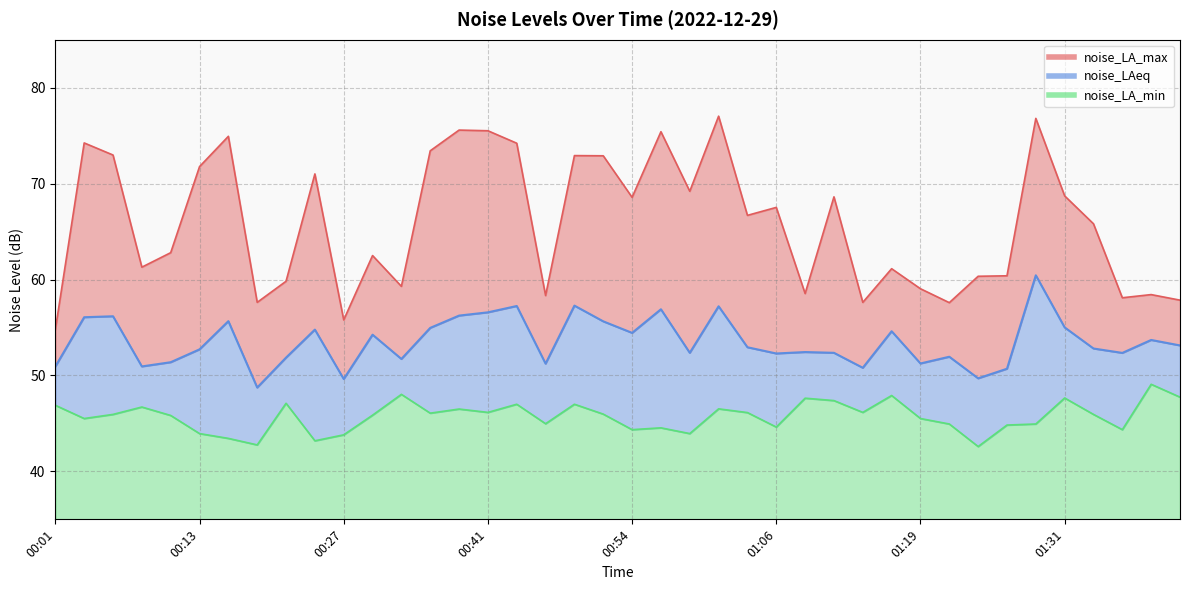

Reading left to right, list all the values displayed in this chart.

noise_LA_max: 00:01=54.8	00:04=74.2	00:06=73.0	00:08=61.3	00:11=62.8	00:13=71.8	00:16=74.9	00:19=57.6	00:21=59.8	00:24=71.0	00:27=55.8	00:30=62.5	00:32=59.3	00:35=73.4	00:38=75.6	00:41=75.5	00:43=74.2	00:46=58.3	00:49=72.9	00:51=72.9	00:54=68.6	00:56=75.4	00:59=69.2	01:01=77.0	01:04=66.7	01:06=67.5	01:09=58.5	01:11=68.6	01:14=57.6	01:16=61.1	01:19=59.0	01:21=57.6	01:24=60.3	01:26=60.4	01:29=76.8	01:31=68.7	01:34=65.8	01:36=58.1	01:38=58.4	01:41=57.9
noise_LAeq: 00:01=50.9	00:04=56.1	00:06=56.2	00:08=50.9	00:11=51.4	00:13=52.7	00:16=55.7	00:19=48.7	00:21=51.9	00:24=54.8	00:27=49.6	00:30=54.2	00:32=51.7	00:35=55.0	00:38=56.2	00:41=56.6	00:43=57.2	00:46=51.2	00:49=57.3	00:51=55.6	00:54=54.4	00:56=56.9	00:59=52.4	01:01=57.2	01:04=52.9	01:06=52.3	01:09=52.4	01:11=52.4	01:14=50.8	01:16=54.6	01:19=51.2	01:21=52.0	01:24=49.7	01:26=50.7	01:29=60.4	01:31=55.0	01:34=52.8	01:36=52.4	01:38=53.7	01:41=53.1
noise_LA_min: 00:01=46.9	00:04=45.5	00:06=45.9	00:08=46.7	00:11=45.8	00:13=43.9	00:16=43.4	00:19=42.8	00:21=47.1	00:24=43.2	00:27=43.8	00:30=45.9	00:32=48.0	00:35=46.1	00:38=46.5	00:41=46.1	00:43=47.0	00:46=45.0	00:49=47.0	00:51=46.0	00:54=44.4	00:56=44.5	00:59=43.9	01:01=46.5	01:04=46.1	01:06=44.6	01:09=47.6	01:11=47.4	01:14=46.1	01:16=47.9	01:19=45.5	01:21=44.9	01:24=42.6	01:26=44.8	01:29=44.9	01:31=47.6	01:34=45.9	01:36=44.4	01:38=49.1	01:41=47.7